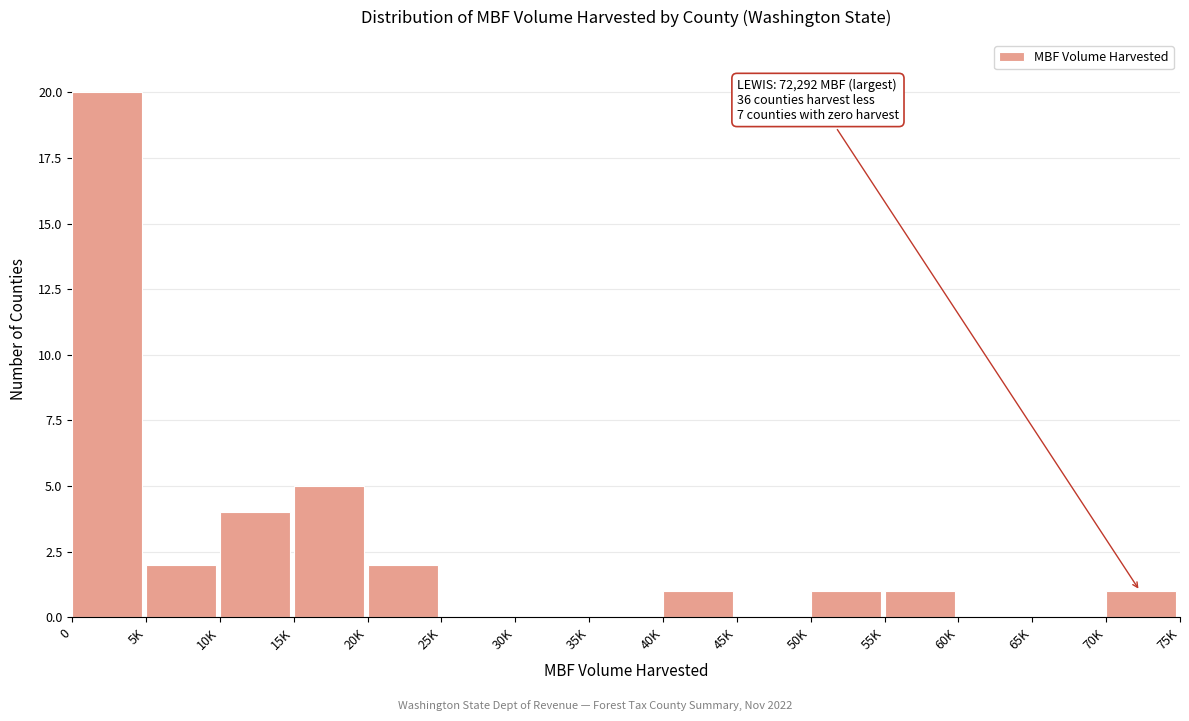

Reading left to right, transcribe all the data shown in this chart.

0=20	5K=2	10K=4	15K=5	20K=2	25K=0	30K=0	35K=0	40K=1	45K=0	50K=1	55K=1	60K=0	65K=0	70K=1